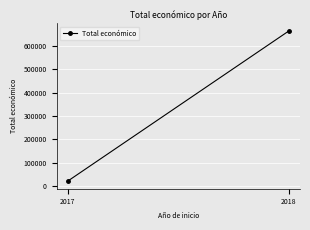

What is the difference between the values at 2018 and 2017?

642095